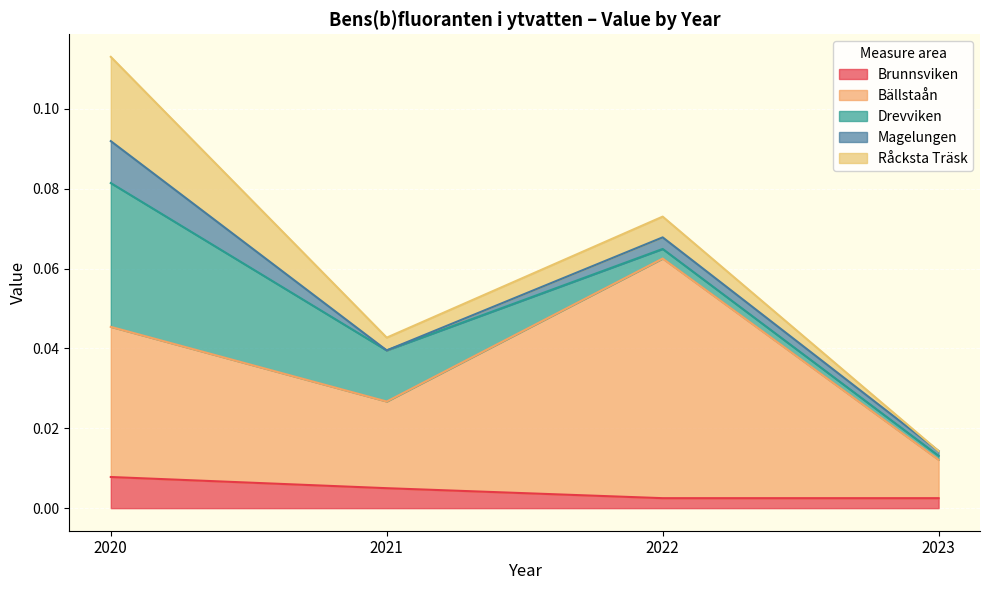

Which series has the largest total across all categories?

Bällstaån